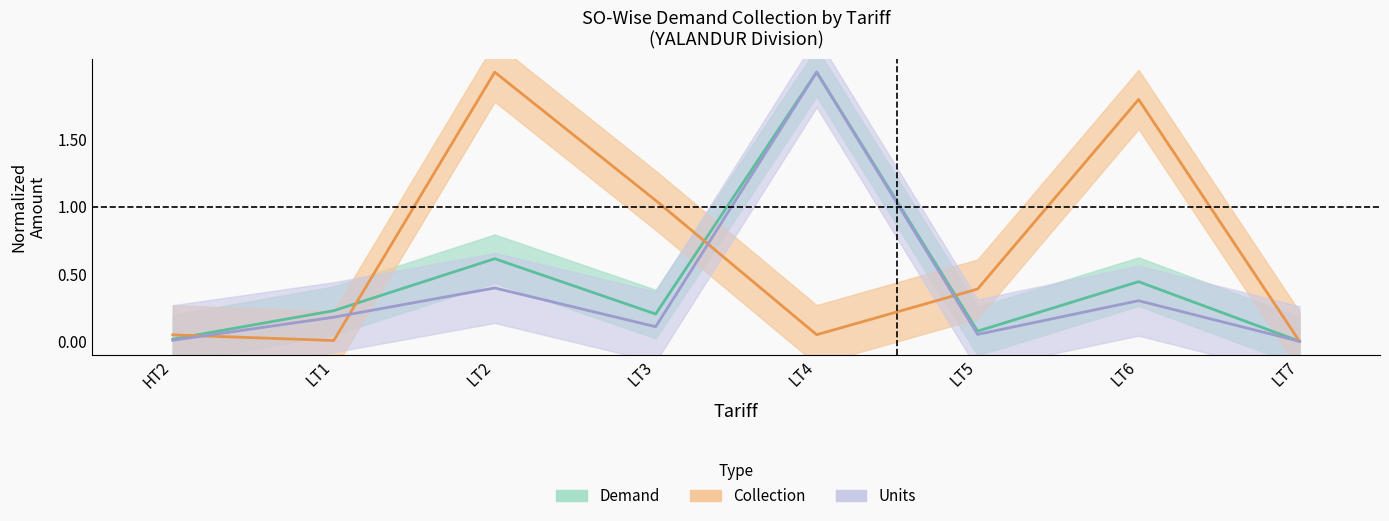

True or false: COLLECTION and UNITS intersect in this chart.

True